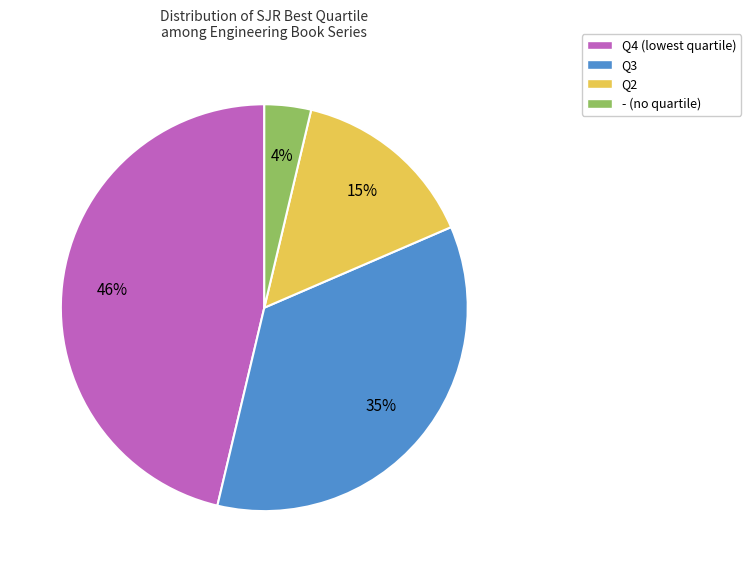

Which slice is the largest?

Q4